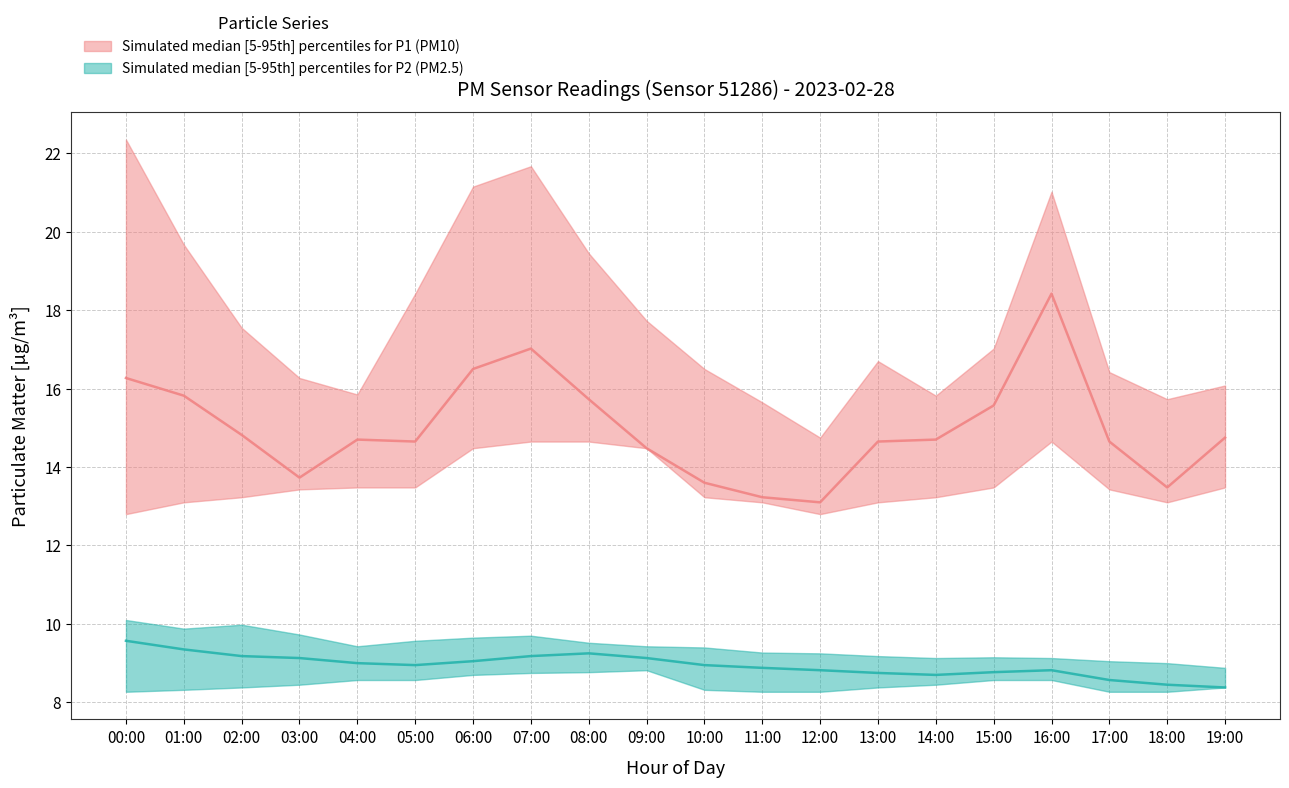

Reading right to left, extract all data points from this chart.

P1_upper: 16.1	15.7	16.4	21.0	17.0	15.8	16.7	14.8	15.7	16.5	17.7	19.4	21.7	21.1	18.4	15.8	16.3	17.6	19.7	22.4
P1_median: 14.8	13.5	14.7	18.4	15.6	14.7	14.7	13.1	13.2	13.6	14.5	15.7	17.0	16.5	14.7	14.7	13.7	14.8	15.8	16.3
P1_lower: 13.5	13.1	13.4	14.7	13.5	13.2	13.1	12.8	13.1	13.2	14.5	14.7	14.7	14.5	13.5	13.5	13.4	13.2	13.1	12.8
P2_upper: 8.9	9.0	9.1	9.1	9.2	9.1	9.2	9.2	9.3	9.4	9.4	9.5	9.7	9.7	9.6	9.4	9.7	10.0	9.9	10.1
P2_median: 8.4	8.4	8.6	8.8	8.8	8.7	8.8	8.8	8.9	8.9	9.1	9.2	9.2	9.1	8.9	9.0	9.1	9.2	9.3	9.6
P2_lower: 8.4	8.3	8.3	8.6	8.6	8.4	8.4	8.3	8.3	8.3	8.8	8.8	8.8	8.7	8.6	8.6	8.4	8.4	8.3	8.3